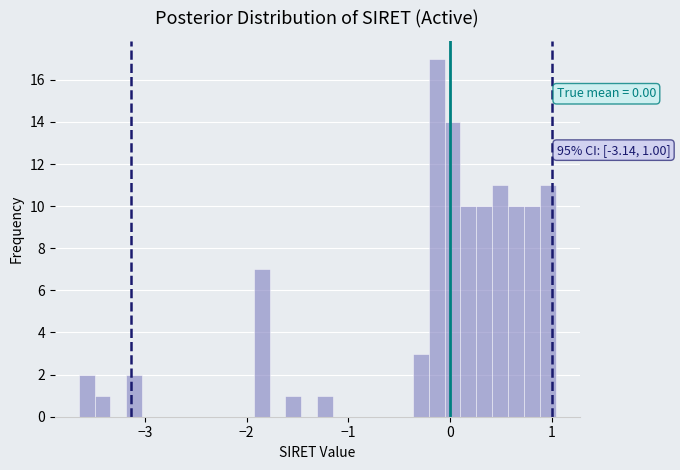

Read against the x-axis, roughly where is the centre of the tallest bar?

-0.1